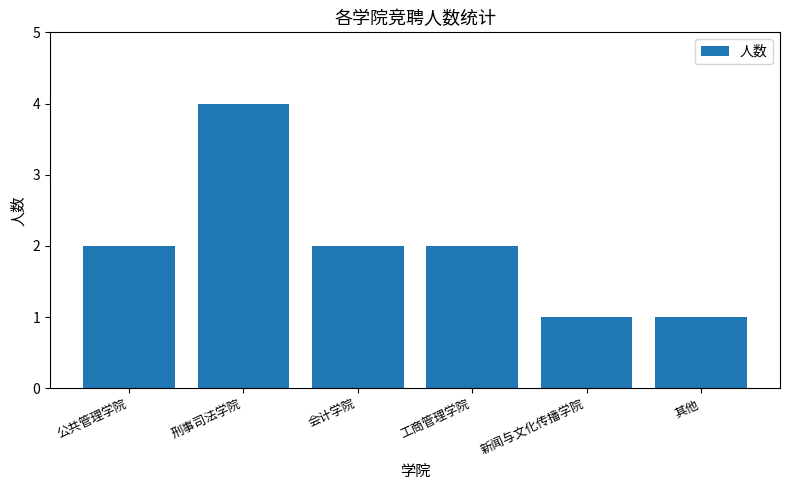

What is the change in value from 公共管理学院 to 刑事司法学院?

+2